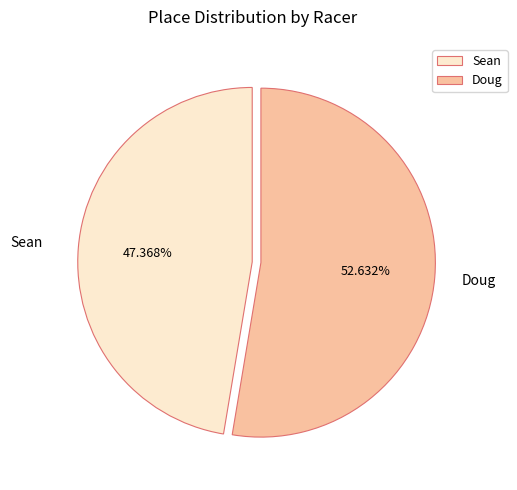

Rank the categories by value from highest to lowest.

Doug, Sean